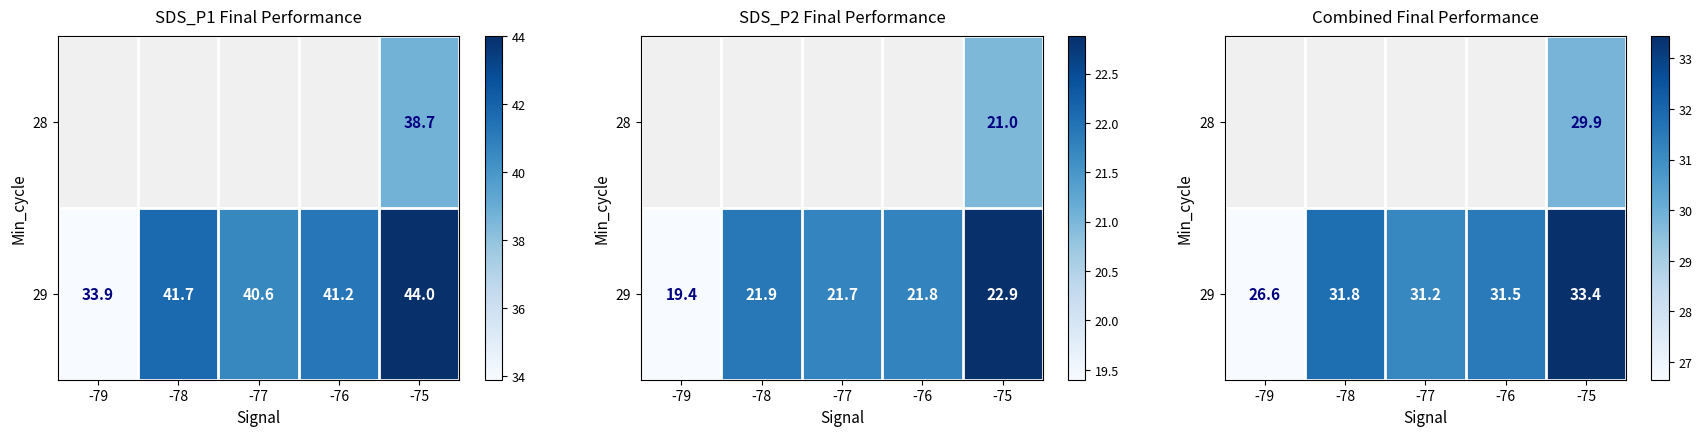

At which category does the chart reach its peak across all series?

-75